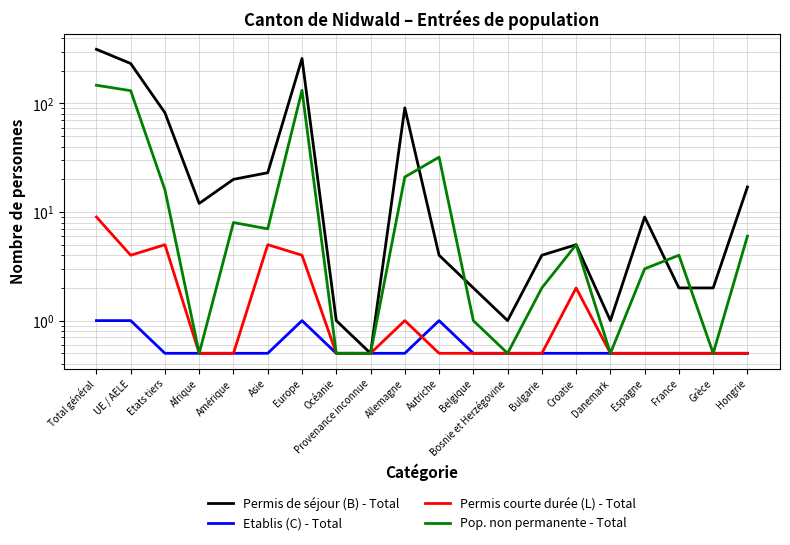

List the labels in order of Permis de séjour (B) - Total value, largest first.

Total général, Europe, UE / AELE, Allemagne, Etats tiers, Asie, Amérique, Hongrie, Afrique, Espagne, Croatie, Autriche, Bulgarie, Belgique, France, Grèce, Océanie, Bosnie et Herzégovine, Danemark, Provenance inconnue